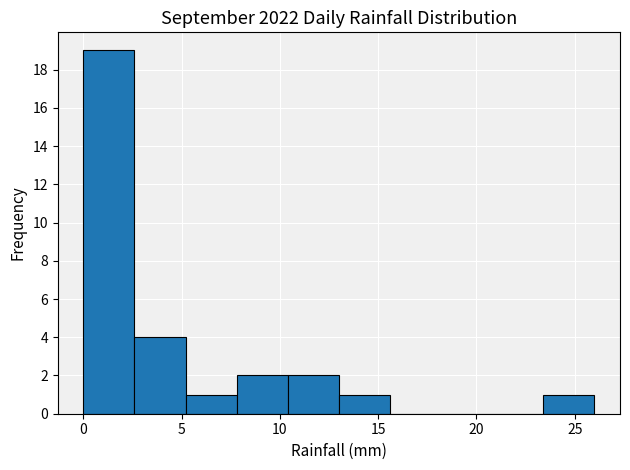

What is the height of the bar covering 7.8 to 10.4 on the x-axis? Neither the bar edges nor the heights are printed on the chart, so give them approximately, as read against the axes.

2